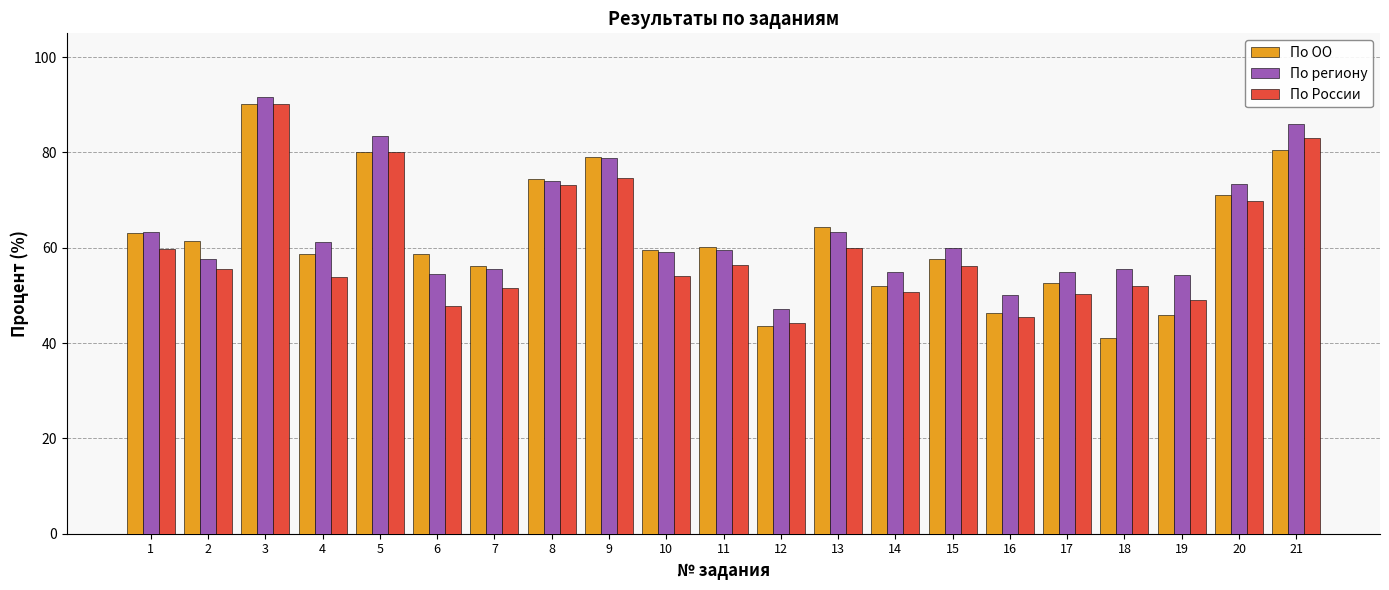

The По ОО series shows 58.6 at 6. True or false?

True